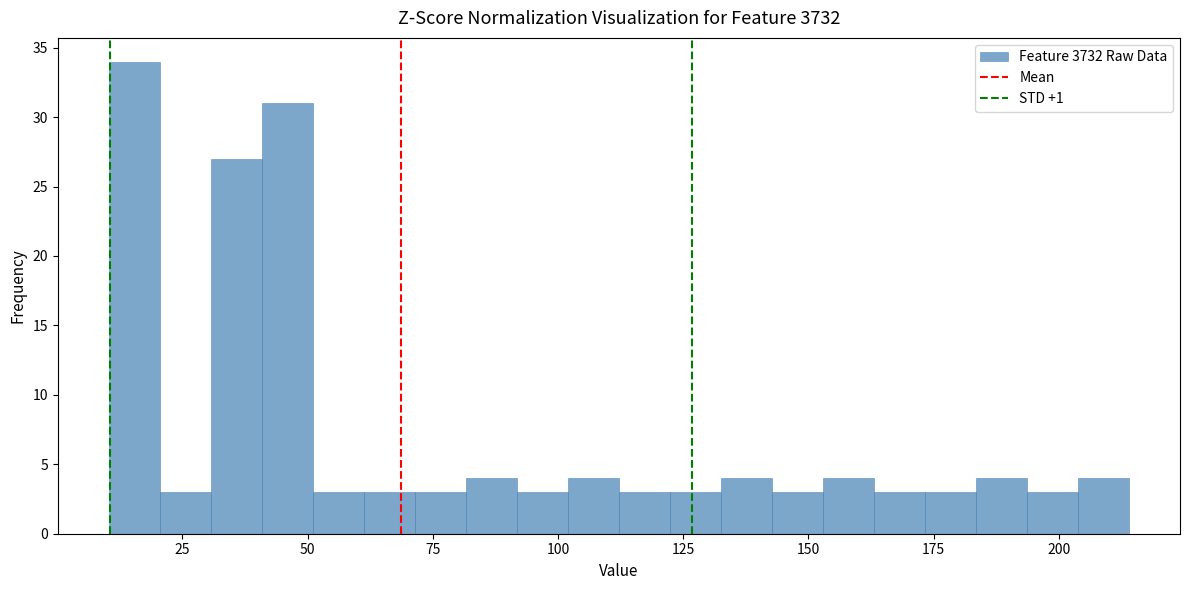

Read against the x-axis, roughly where is the centre of the tallest bar?

15